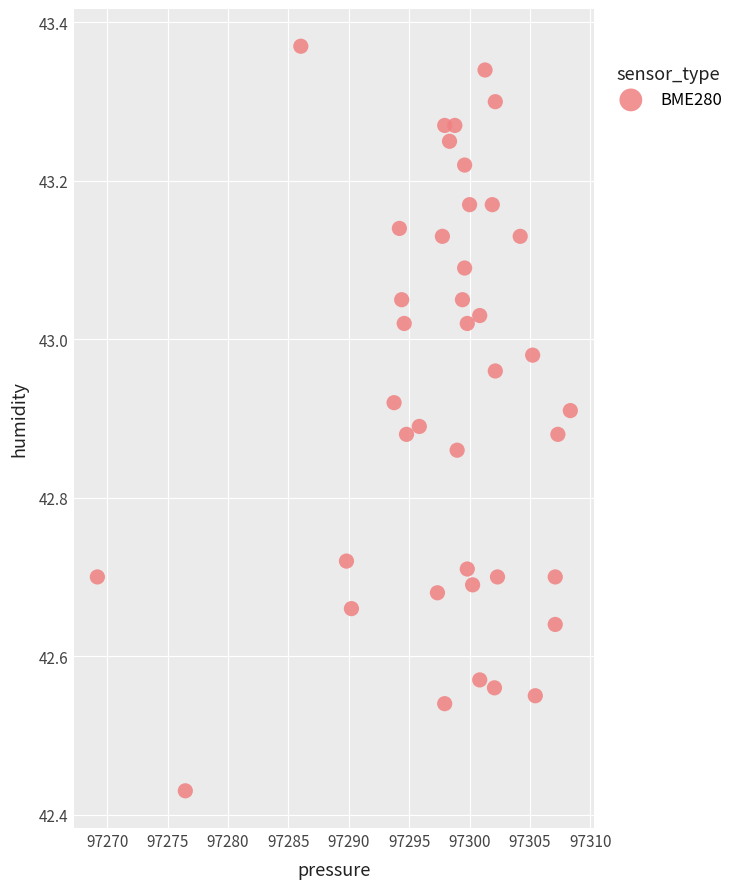

What is the range of Y values (max minus min)?

0.9